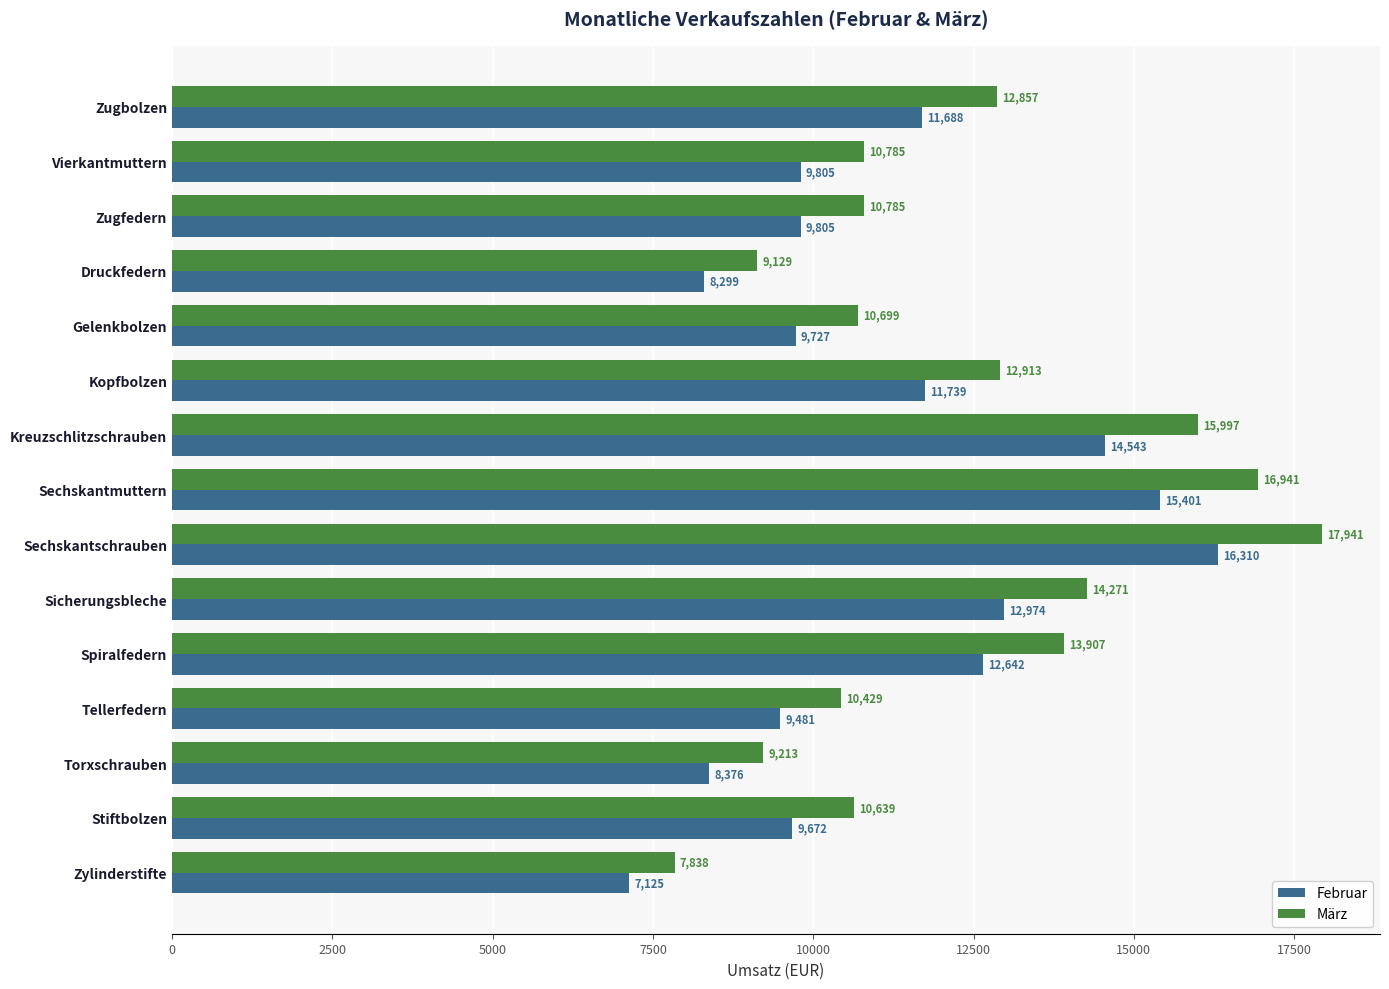

At Sicherungsbleche, list the series in order from largest to smallest.

März, Februar